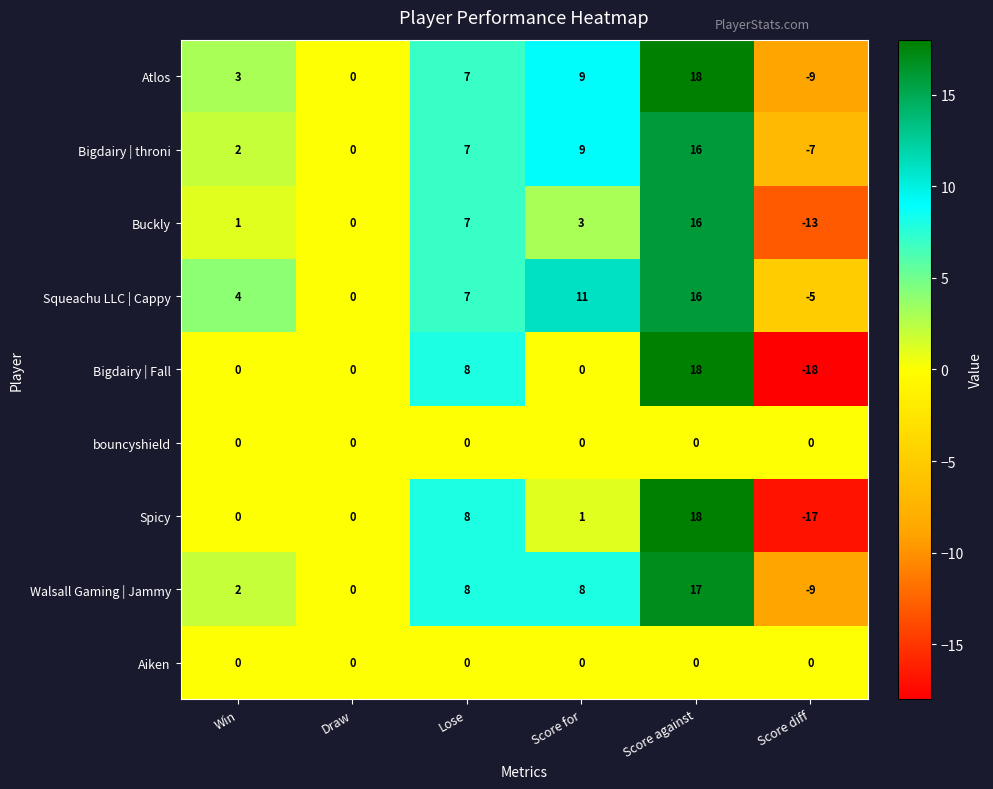

What is the total value across all series at Score for?

41